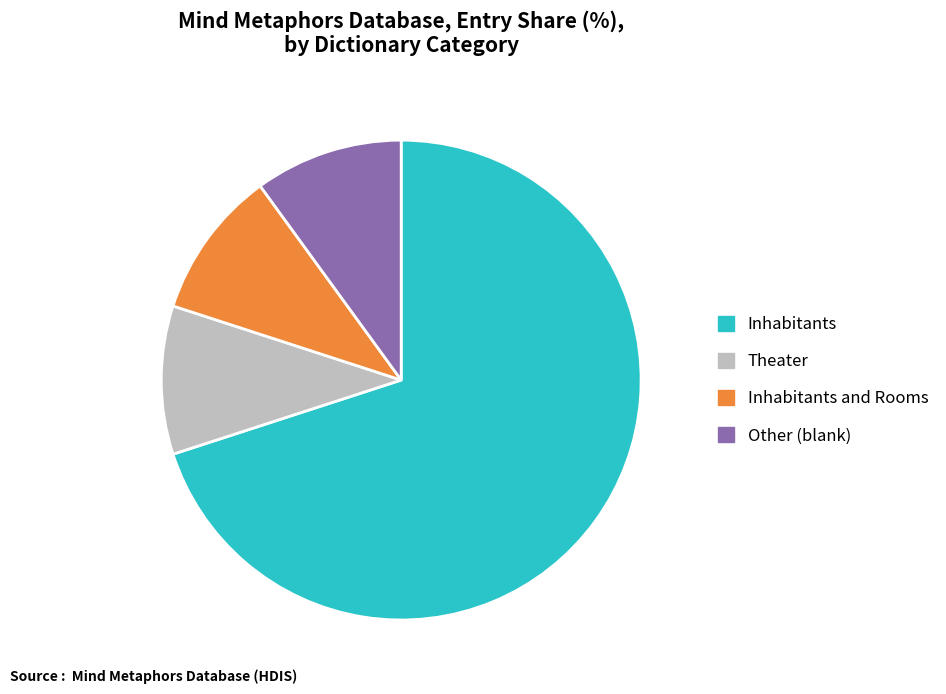

How many slices are in this pie chart?

4